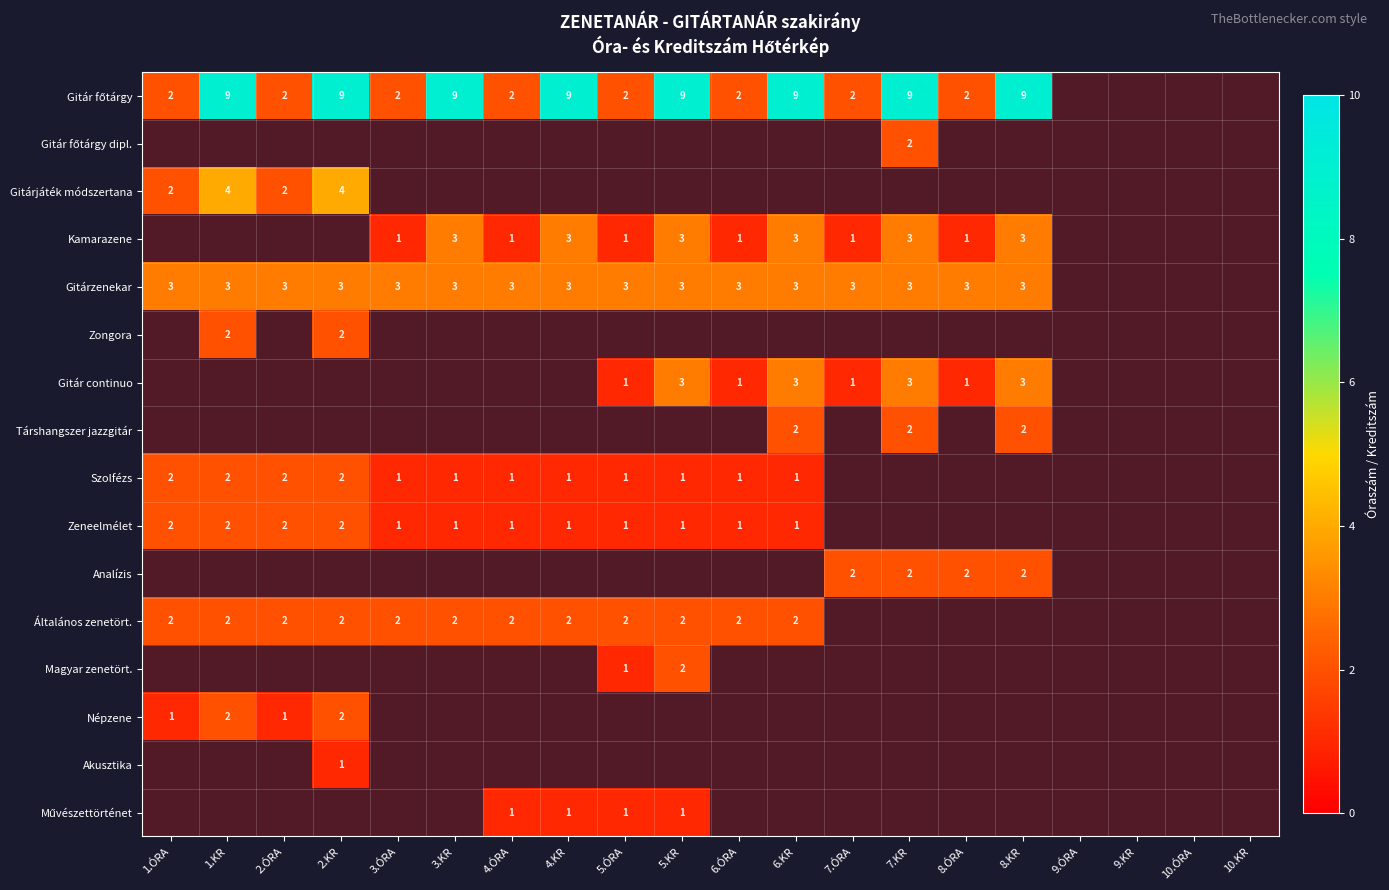

The Gitárzenekar series shows 3 at 8.ÓRA. True or false?

True